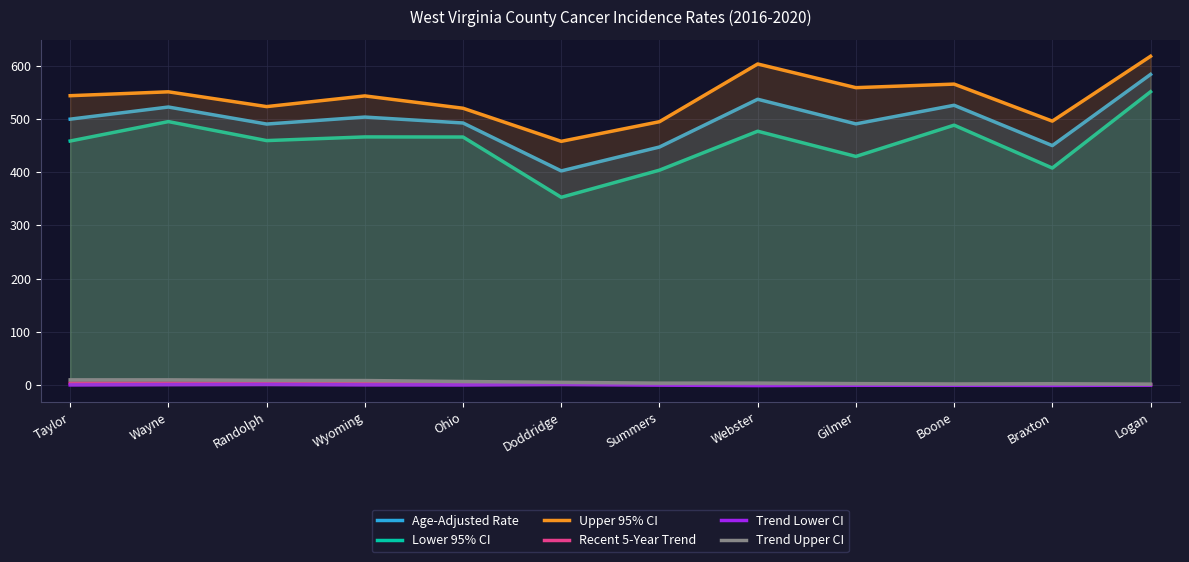

Rank the categories by Trend Lower CI value from highest to lowest.

Randolph, Doddridge, Wayne, Wyoming, Taylor, Ohio, Summers, Logan, Gilmer, Boone, Braxton, Webster